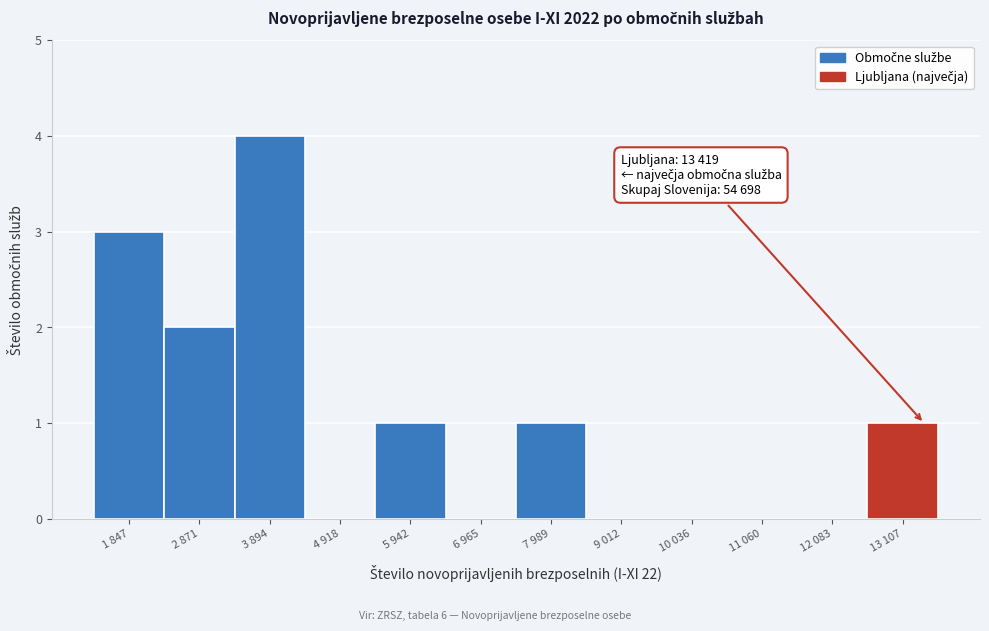

Reading left to right, what are all the values shown in this chart?

1 847=3	2 871=2	3 894=4	4 918=0	5 942=1	6 965=0	7 989=1	9 012=0	10 036=0	11 060=0	12 083=0	13 107=1